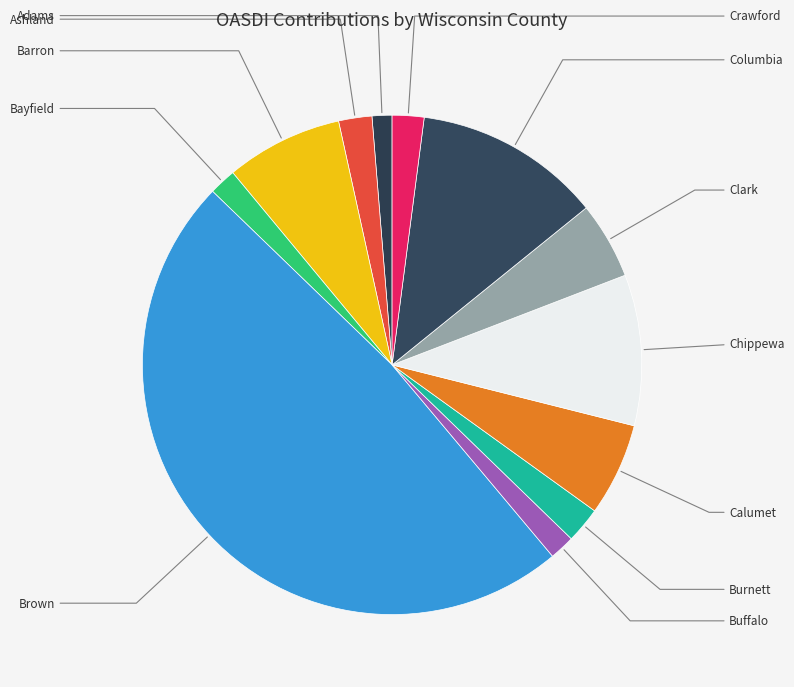

What percentage do Buffalo and Bayfield together represent?

3.4%